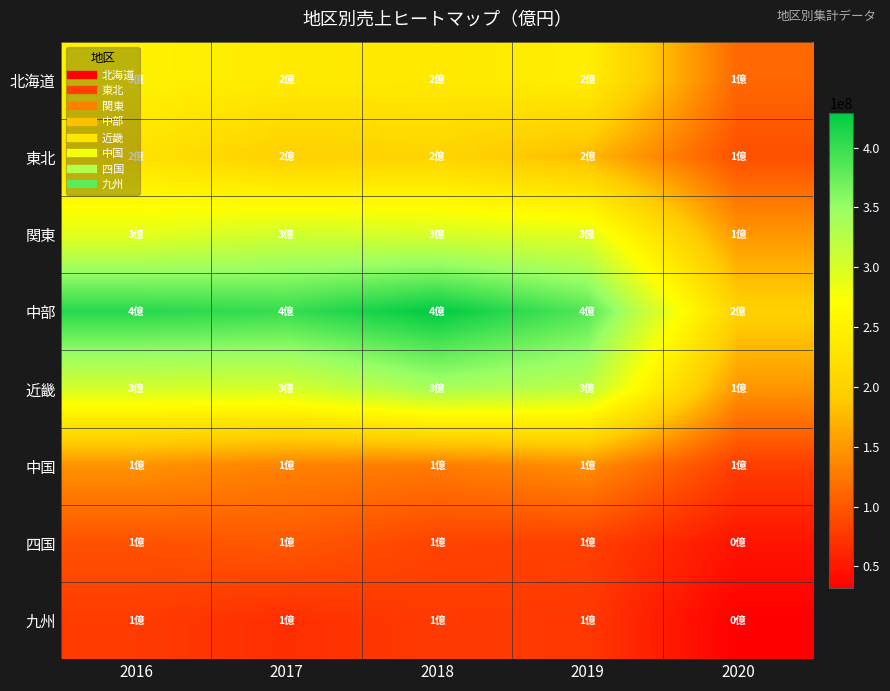

How many distinct data groups are displayed?

8